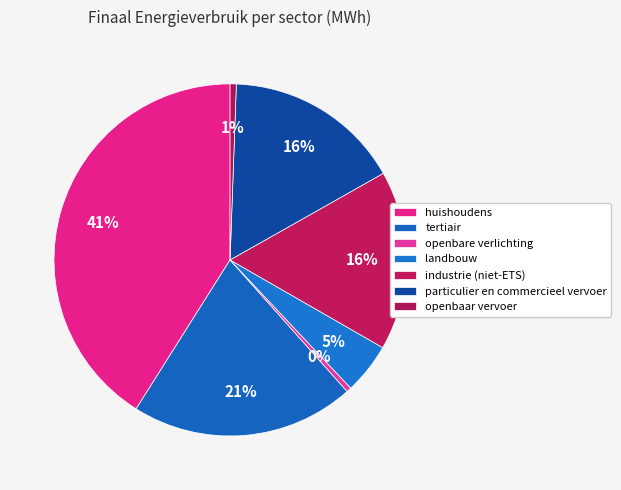

Is it true that industrie (niet-ETS) is 16% of the pie?

True